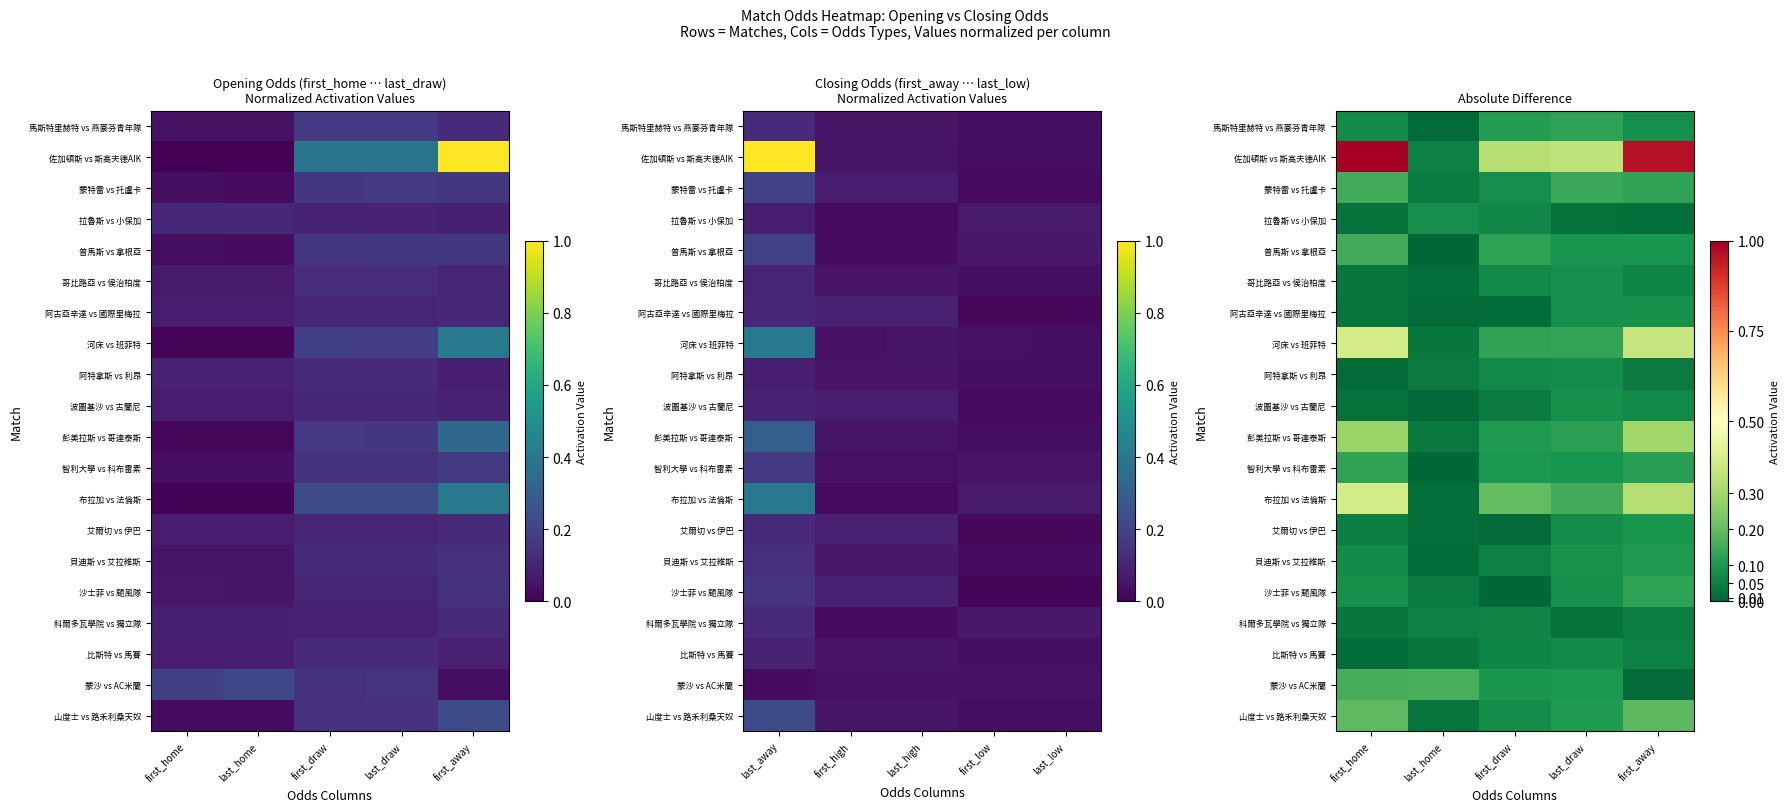

Rank the categories by 沙士菲 vs 颶風隊 value from highest to lowest.

first_away, first_home, last_draw, last_home, first_draw